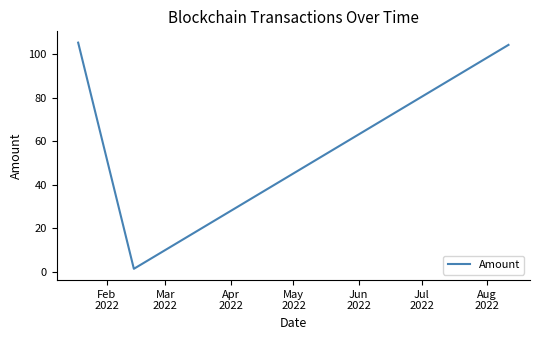

What is the sum of all values?

210.9